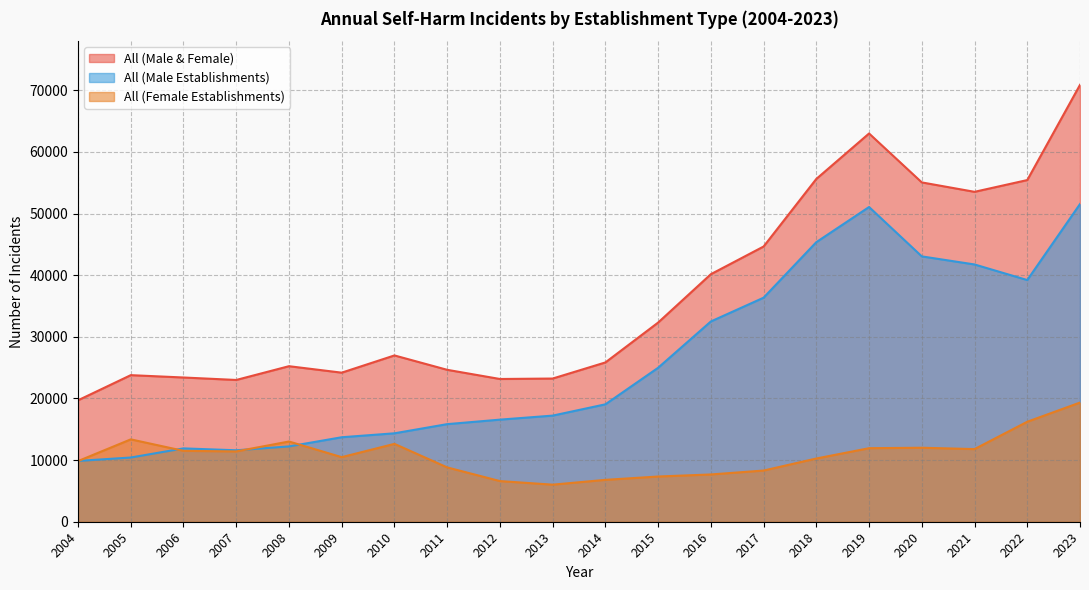

True or false: All (Male & Female) and All (Male Establishments) cross at least once.

False